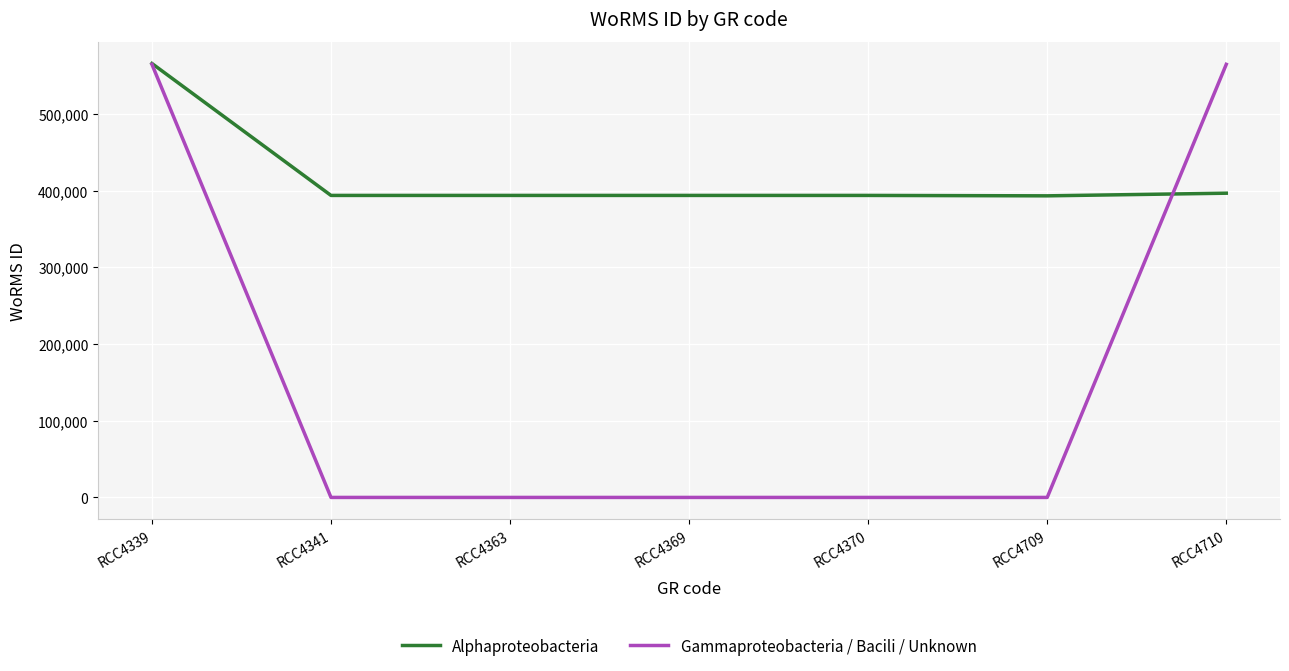

True or false: Gammaproteobacteria / Bacili / Unknown has a value of 6 at RCC4370.

True